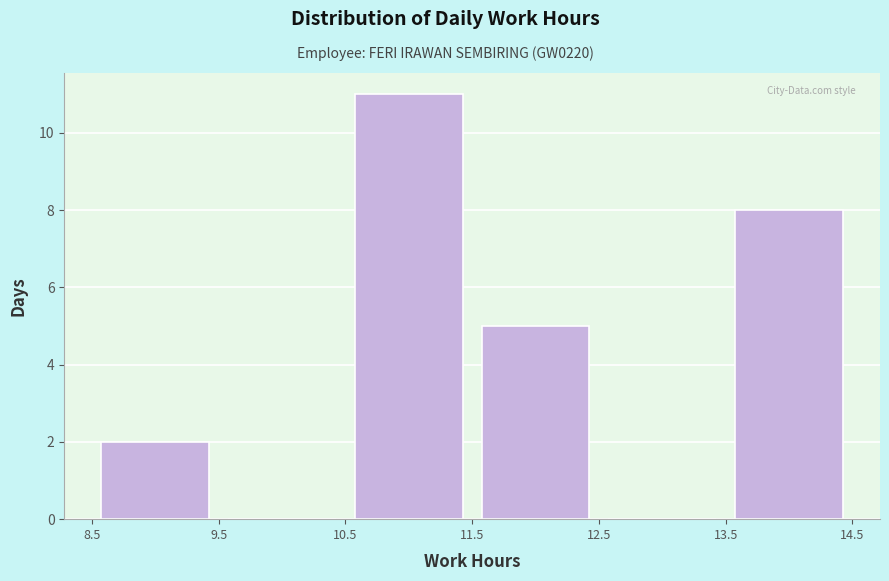

Reading left to right, list every bar in this chart as the range it spans on the x-axis followed by its height. The values are not printed on the chart, so give them approximately, as read against the axis.

8.5 to 9.5: 2
9.5 to 10.5: 0
10.5 to 11.5: 11
11.5 to 12.5: 5
12.5 to 13.5: 0
13.5 to 14.5: 8